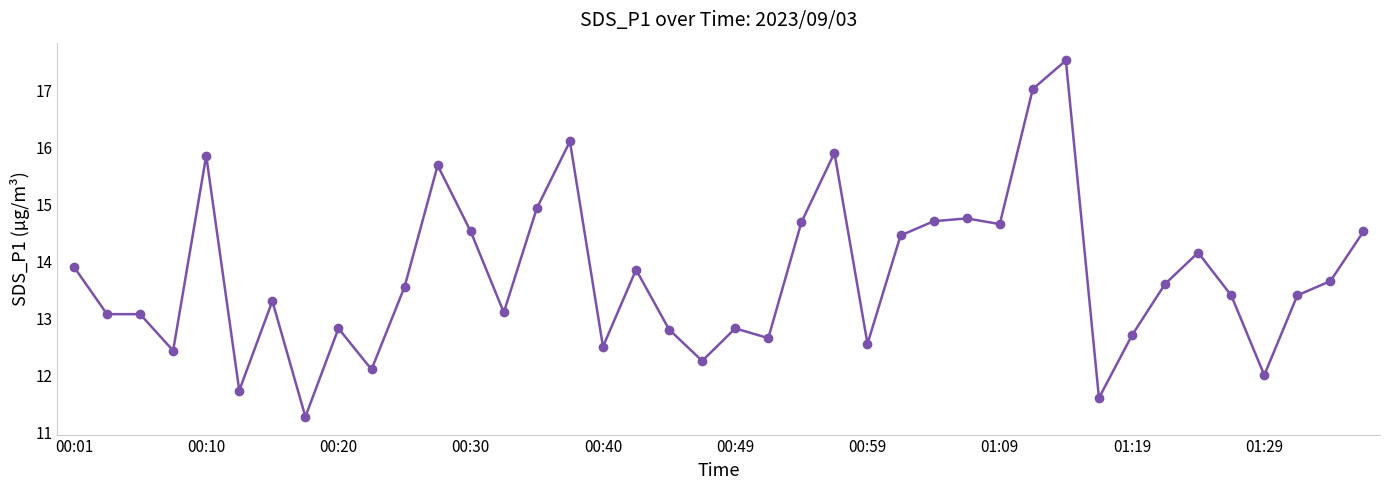

What is the value of the 25th point from the left?

12.6